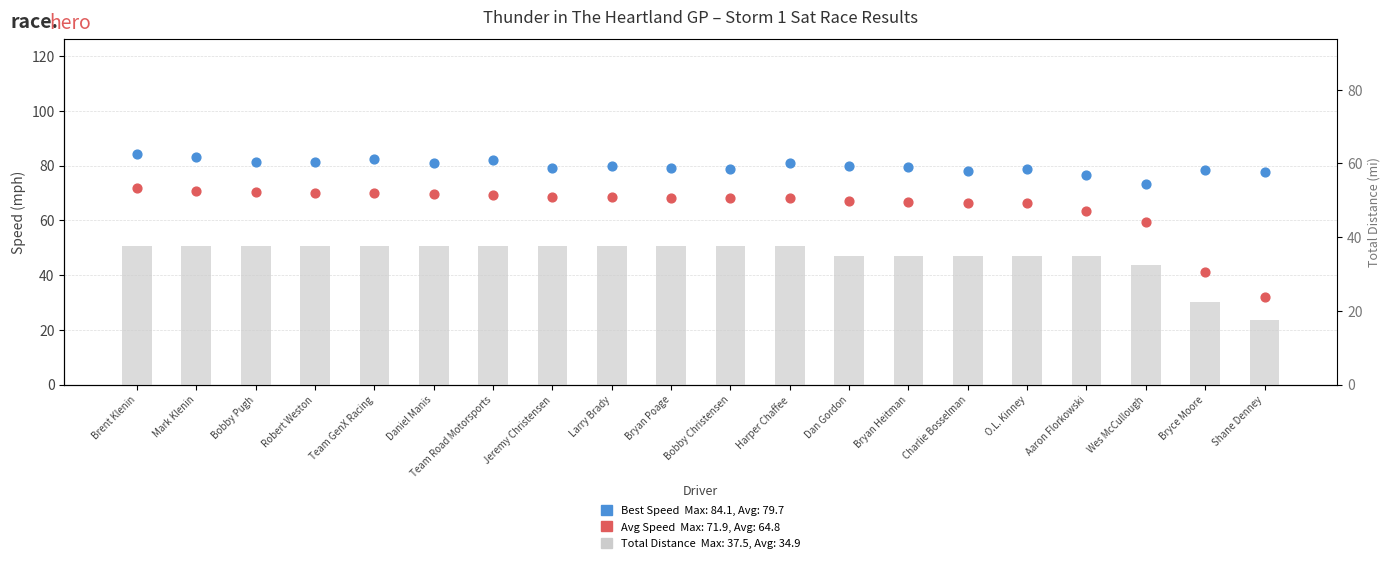

Which series reaches the minimum Y coordinate?

Total Distance